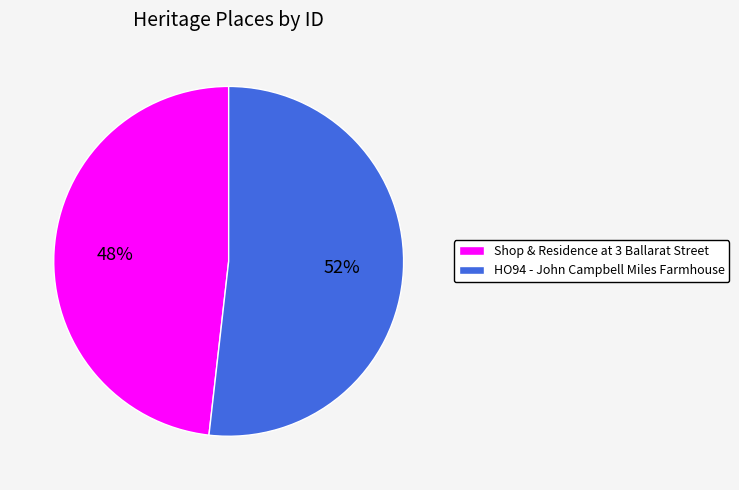

Between Shop & Residence at 3 Ballarat Street and HO94 - John Campbell Miles Farmhouse, which is larger?

HO94 - John Campbell Miles Farmhouse